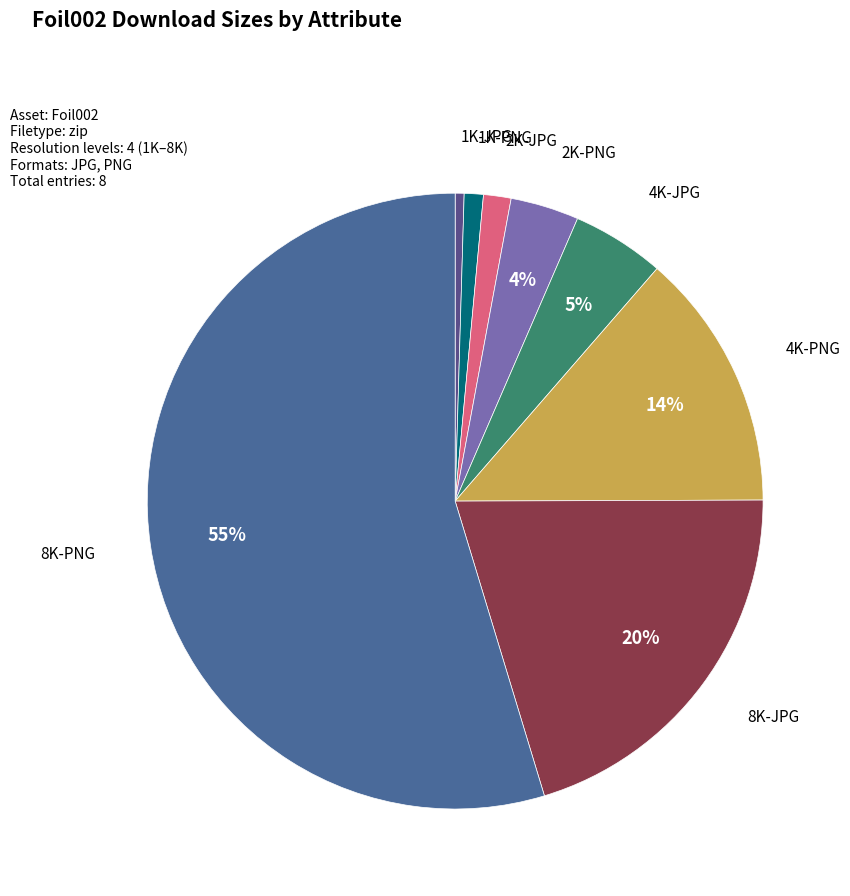

Which category accounts for the majority?

8K-PNG